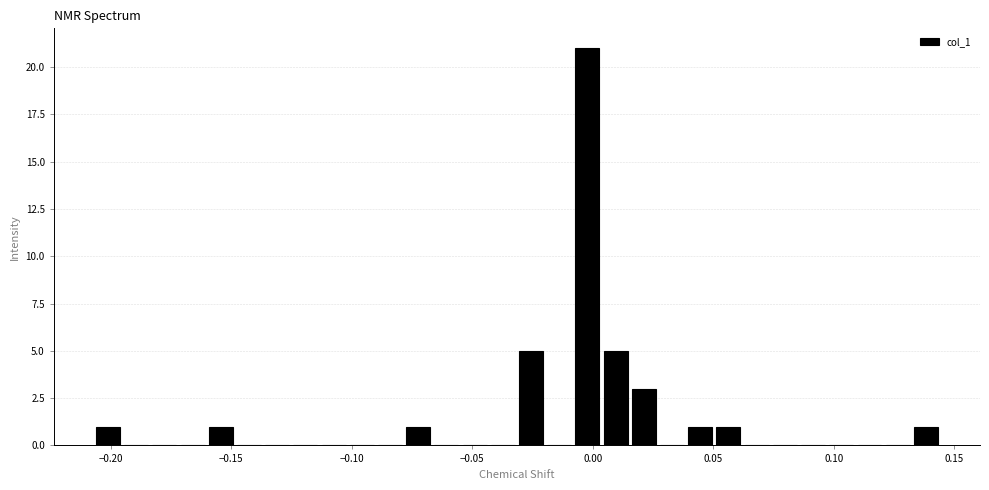

Read against the x-axis, roughly where is the centre of the tallest bar?

0.000